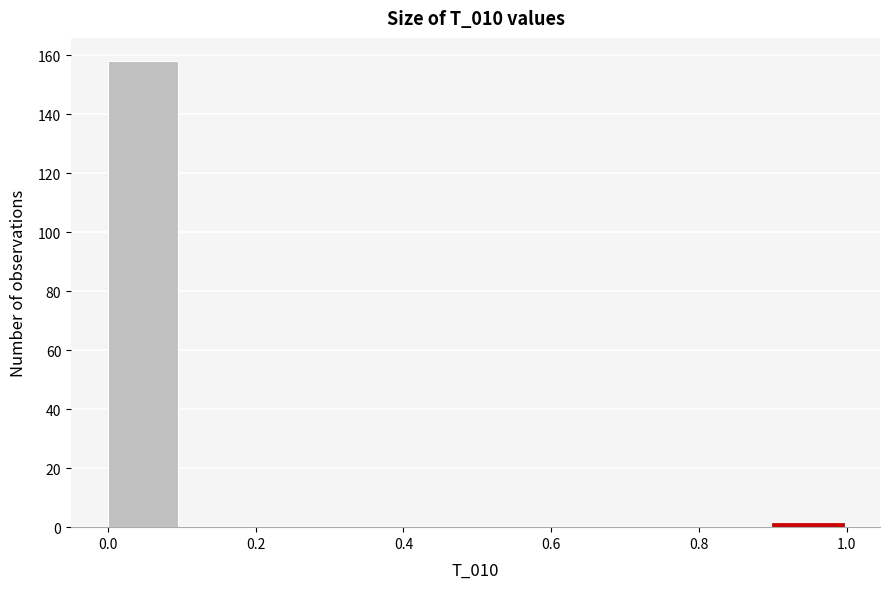

Reading left to right, list every bar in this chart as the range it spans on the x-axis followed by its height. The values are not printed on the chart, so give them approximately, as read against the axis.

0.0 to 0.1: 158
0.1 to 0.2: 0
0.2 to 0.3: 0
0.3 to 0.4: 0
0.4 to 0.5: 0
0.5 to 0.6: 0
0.6 to 0.7: 0
0.7 to 0.8: 0
0.8 to 0.9: 0
0.9 to 1.0: under 2